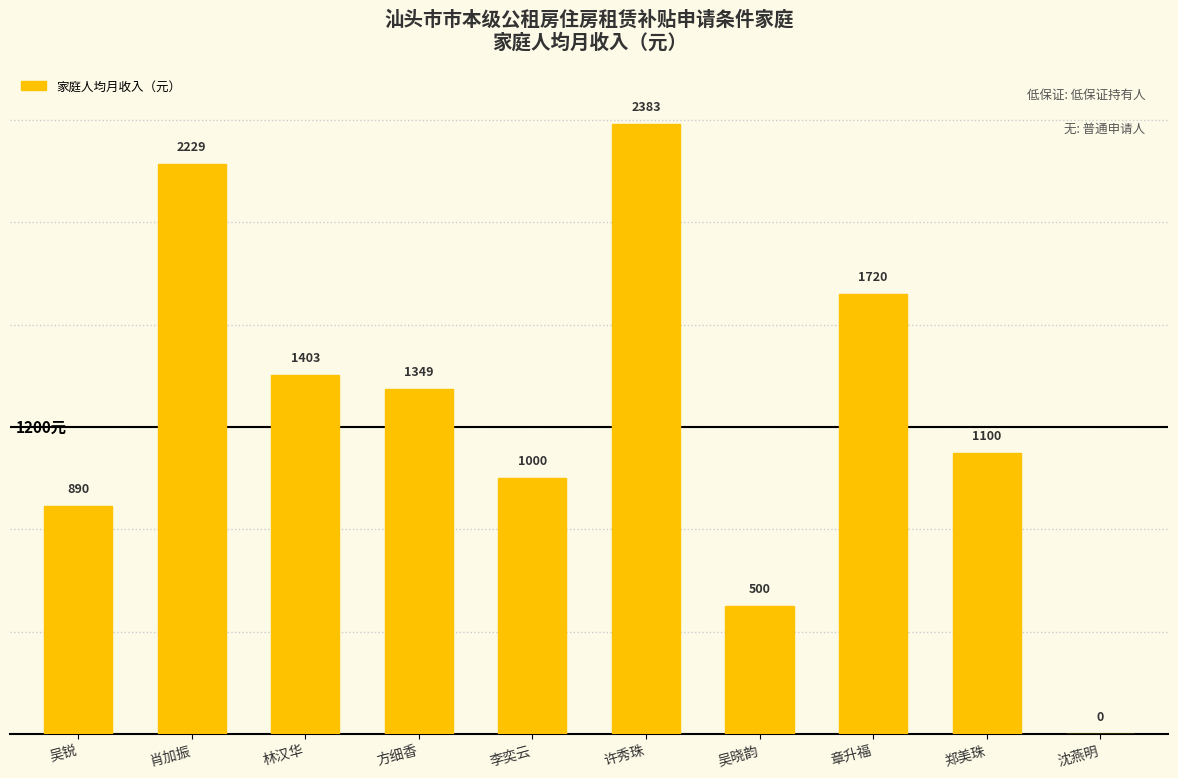

At which category does the chart reach its peak across all series?

许秀珠